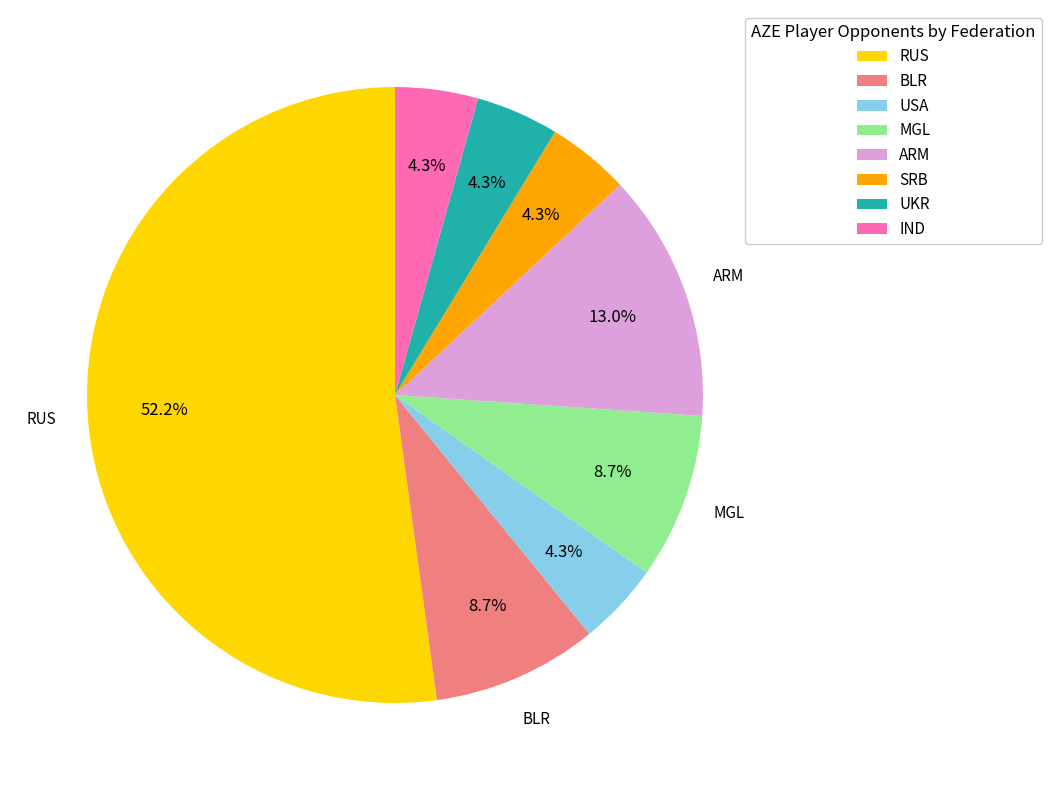

What percentage is the RUS slice, to the nearest percent?

52%